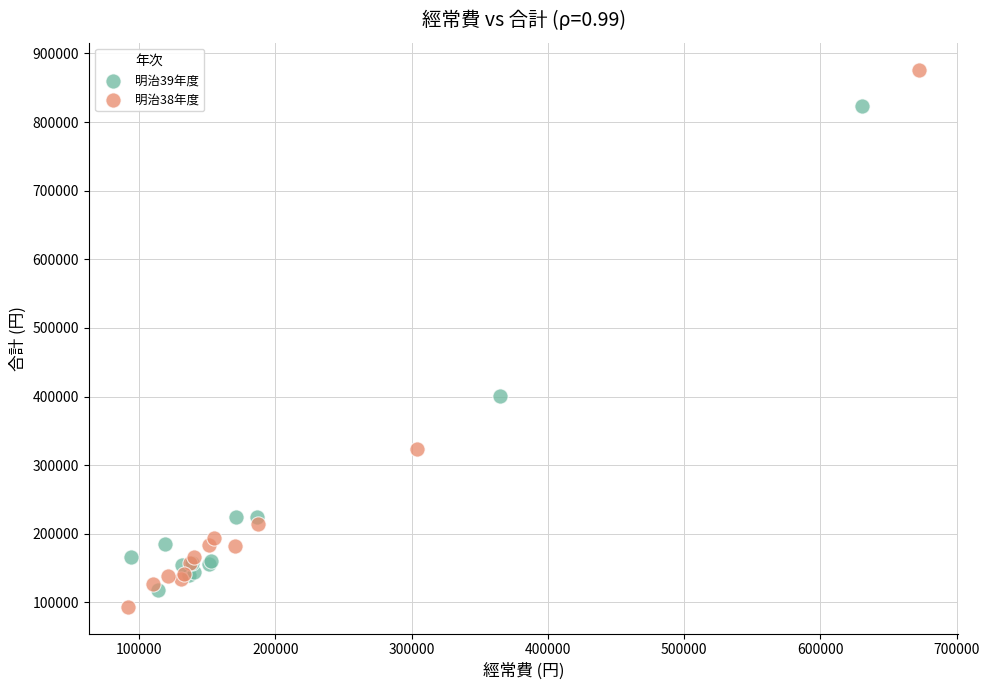

Which series reaches the maximum Y coordinate?

明治38年度